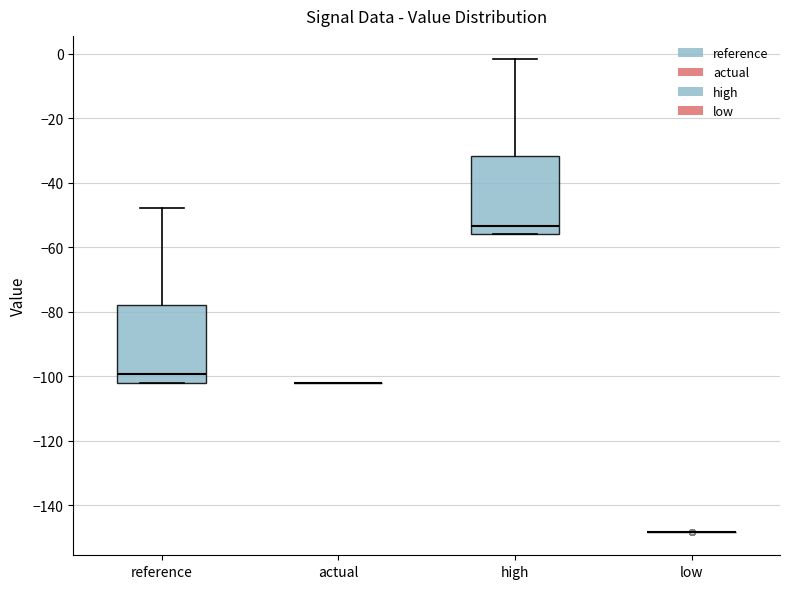

Where does the upper whisker of the box for high end on the y-axis? The values are not printed on the chart, so give them approximately, as read against the axis.

-2